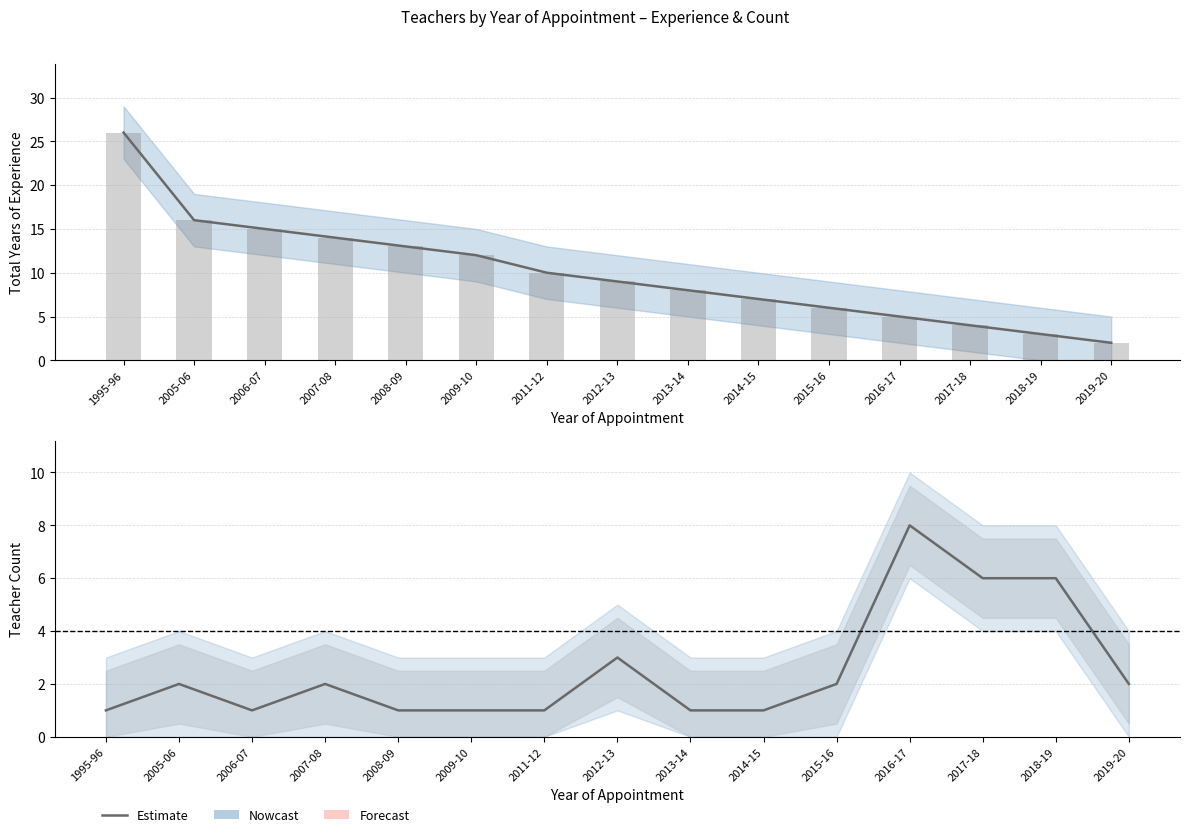

How many values in the Teacher Count series exceed 2?

4